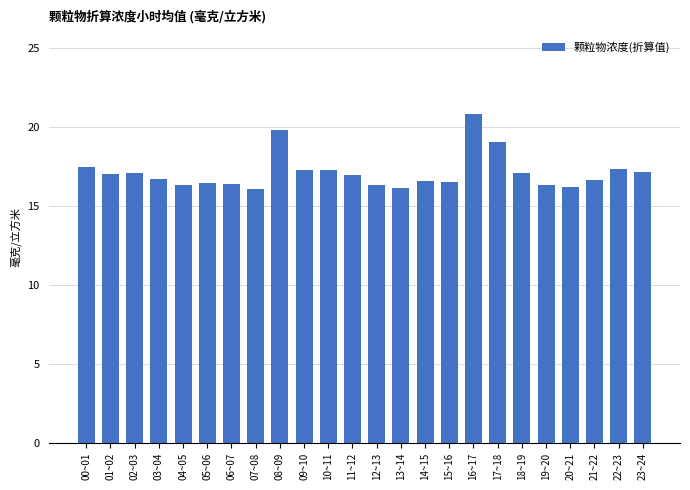

What is the difference between the maximum and minimum values?

4.7